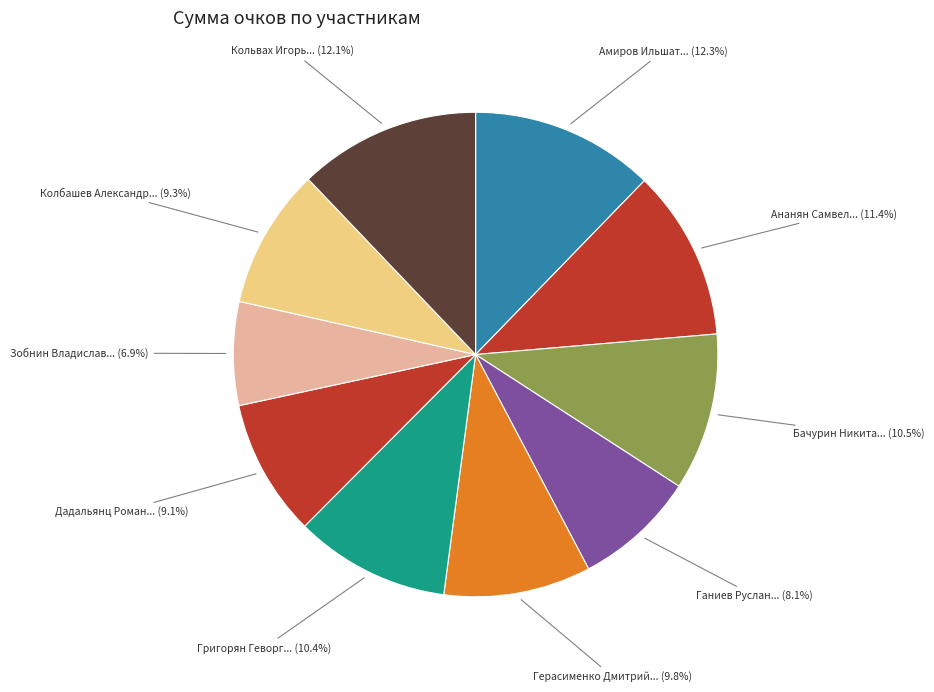

How many slices are in this pie chart?

10